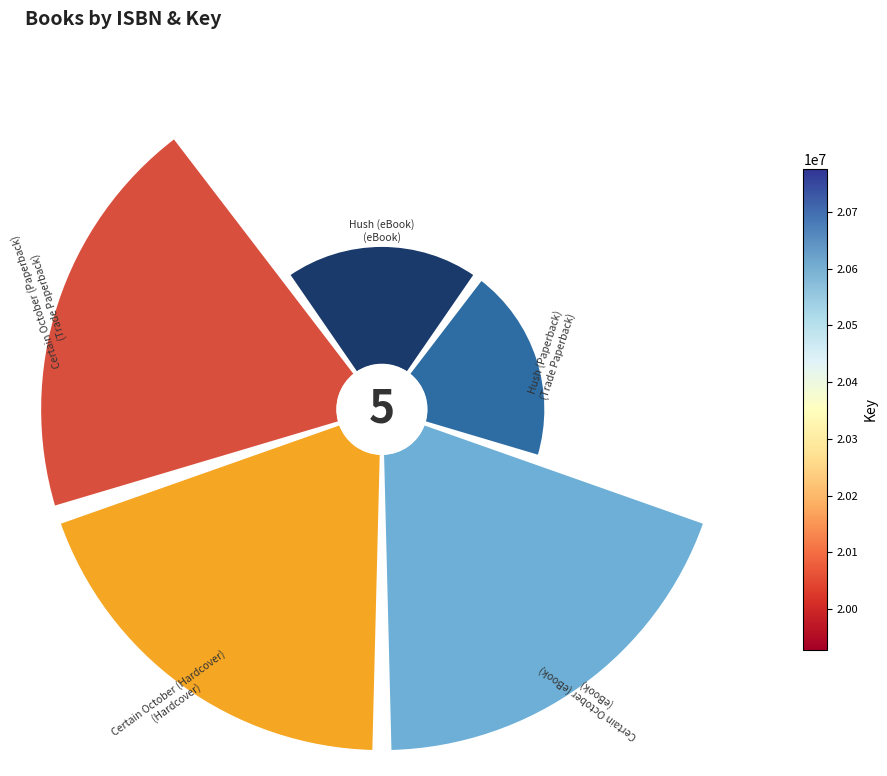

To the nearest percent, what is the difference between the largest and smallest slice percentages?

16%